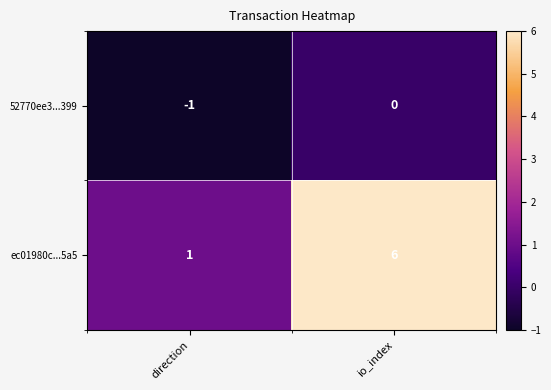

List the series in order of their overall mean, lowest first.

52770ee3...399, ec01980c...5a5